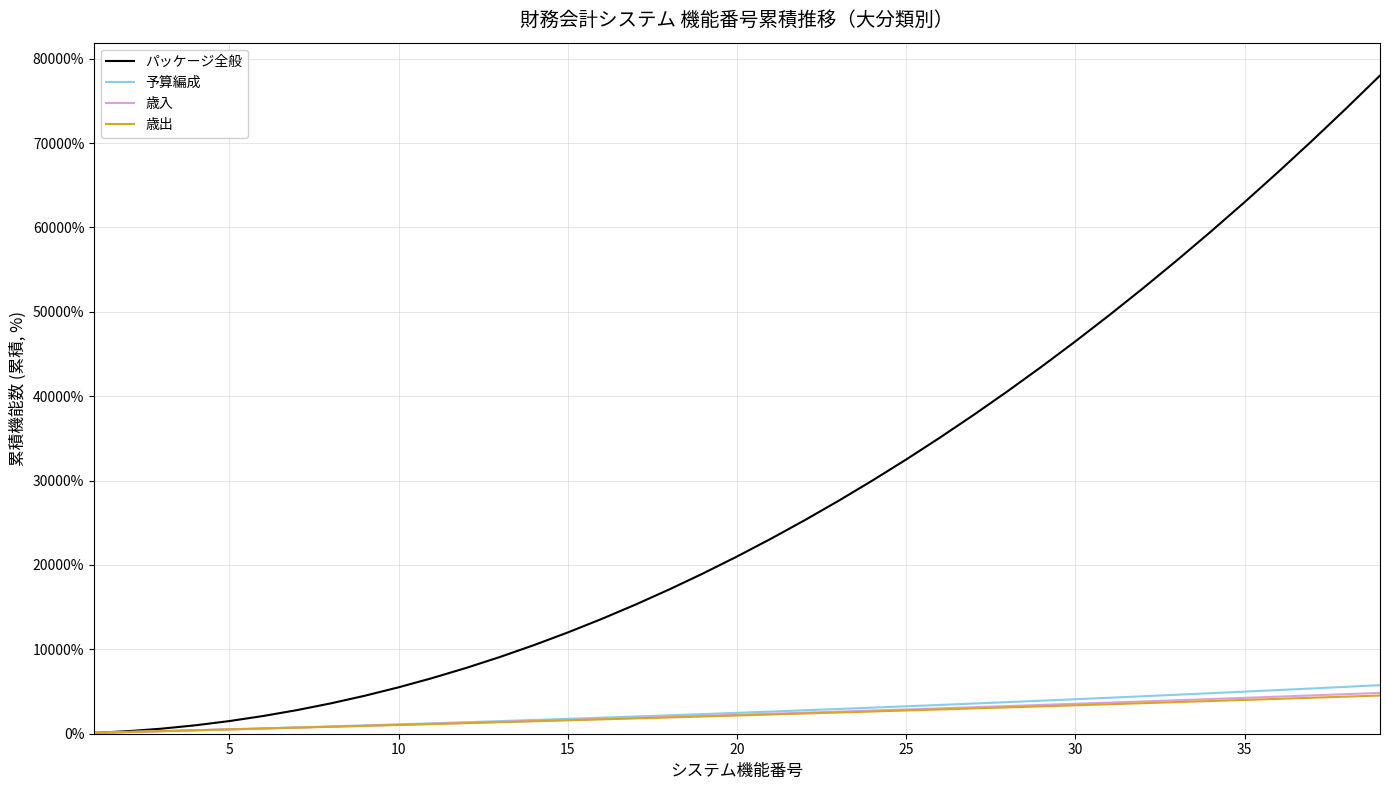

Which series has the largest total across all categories?

パッケージ全般